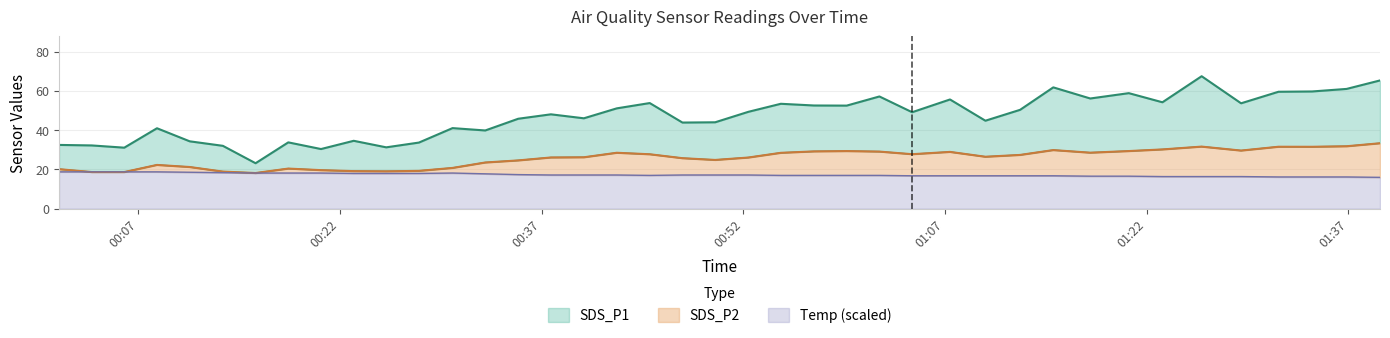

Is the value of Temp at 2021/05/31 00:30:22 greater than the value of SDS_P2 at 2021/05/31 00:10:49?

No